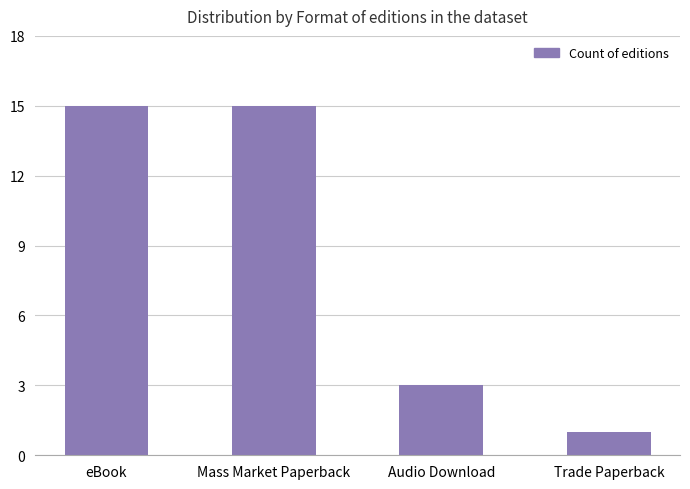

Count the values in the range 3 to 15.

3